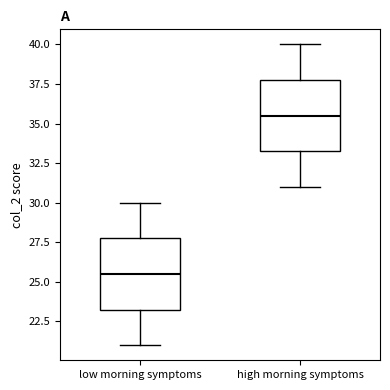

Reading left to right, transcribe this box plot: for each box, give where its median line is, the range the box spans, and where its two whiskers end, as read against the y-axis. The values are not printed on the chart, so give them approximately, as read against the axis.

low morning symptoms: median 25.5, box 23.5 to 28.0, whiskers 21.0 to 30.0
high morning symptoms: median 35.5, box 33.5 to 38.0, whiskers 31.0 to 40.0